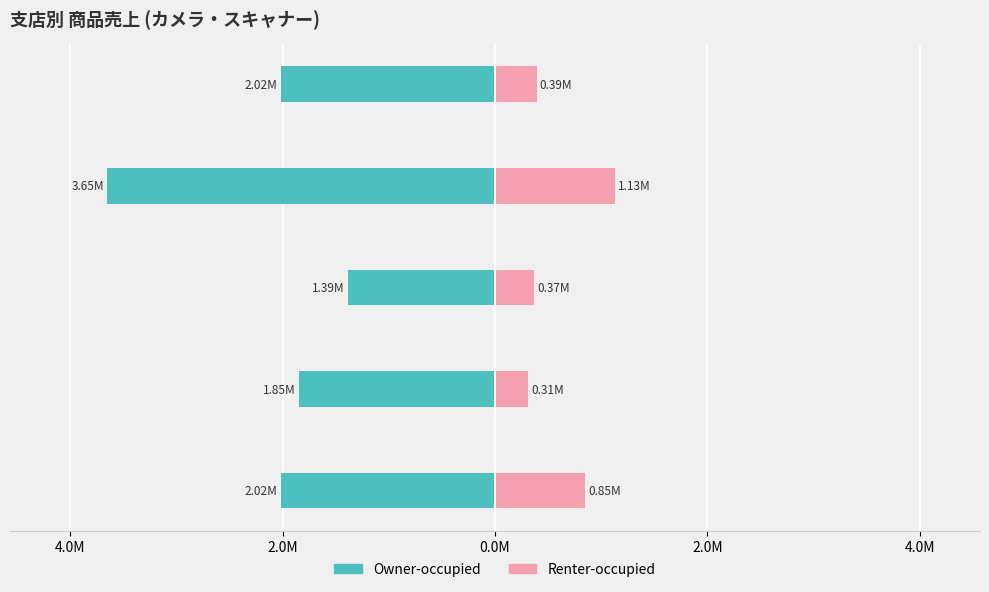

Rank the series at 市川支店 from highest to lowest value.

Renter-occupied, Owner-occupied